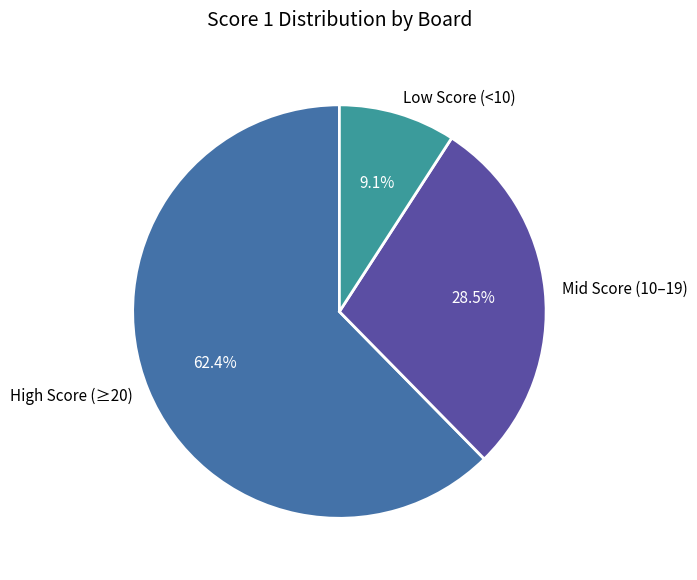

Is there any slice that represents more than half of the pie?

Yes